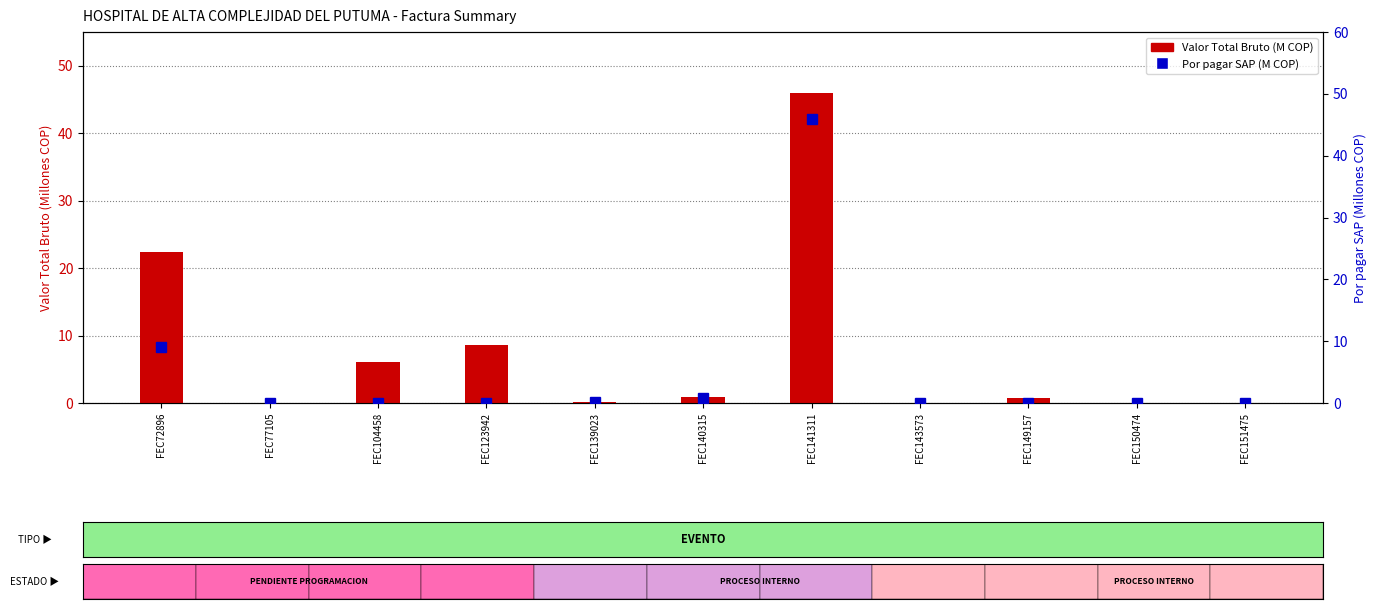

What is the difference between the maximum and second lowest values in the Valor Total Bruto (M) series?

45.9